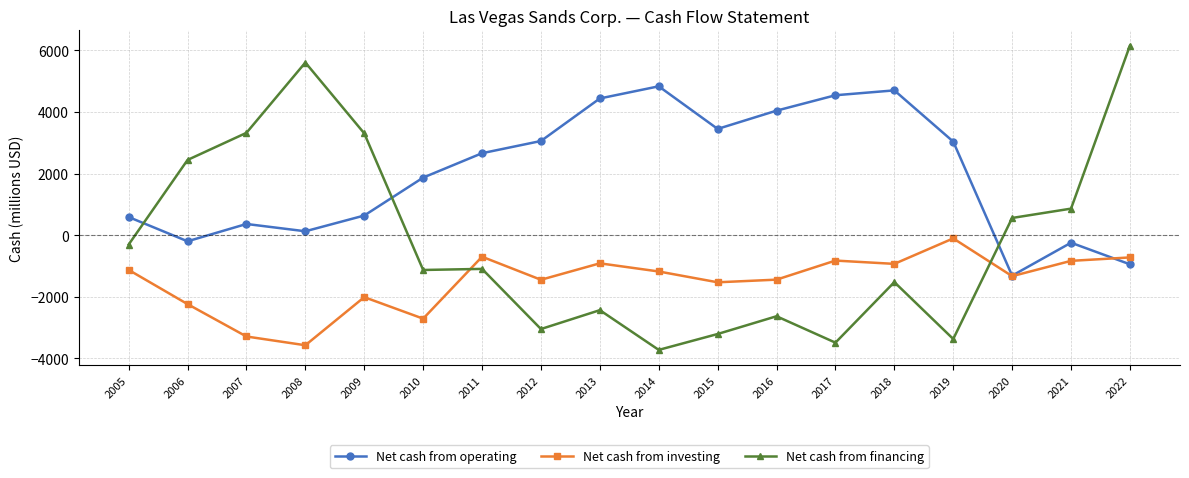

At which category does Net cash from investing reach its first local valley?

2008